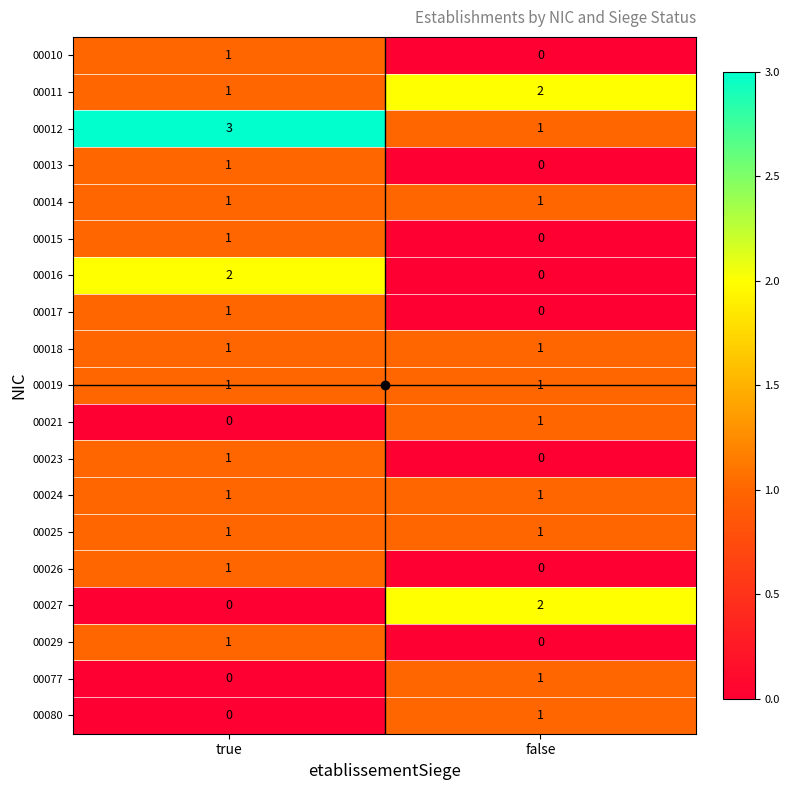

The value of 00027 at false is 1. True or false?

False